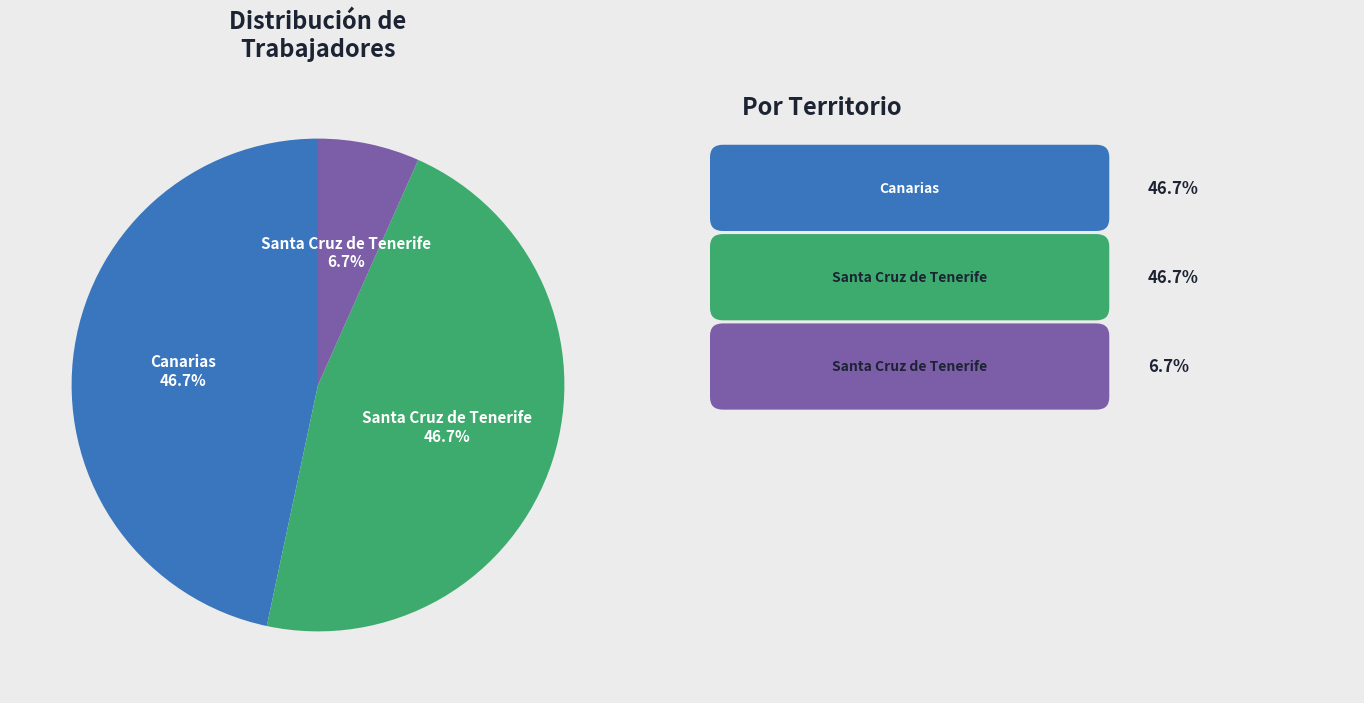

Does any single category account for the majority?

No